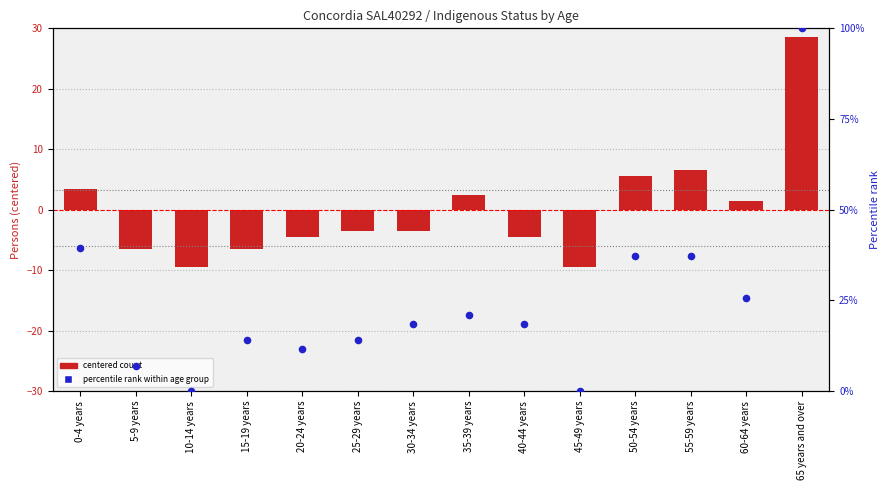

Which series reaches the minimum Y coordinate?

Non-Indigenous Persons (centered)